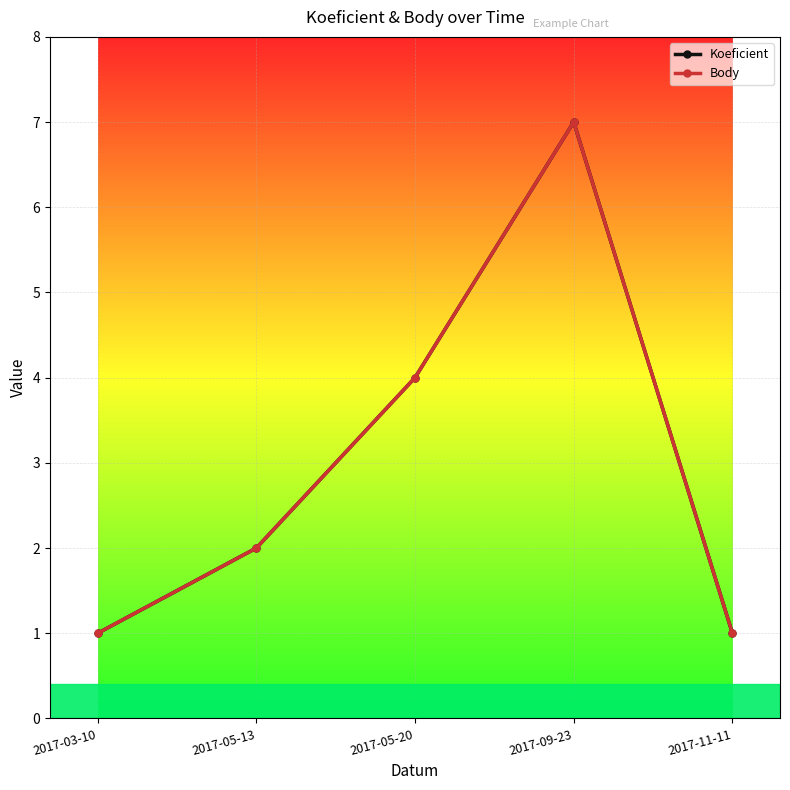

What is the total value across all series at 2017-11-11?

2